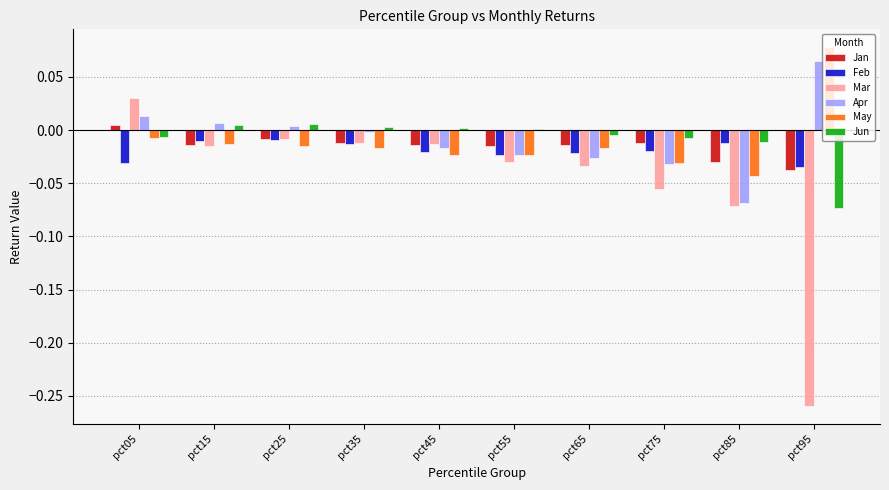

Count the number of data series in this chart.

6